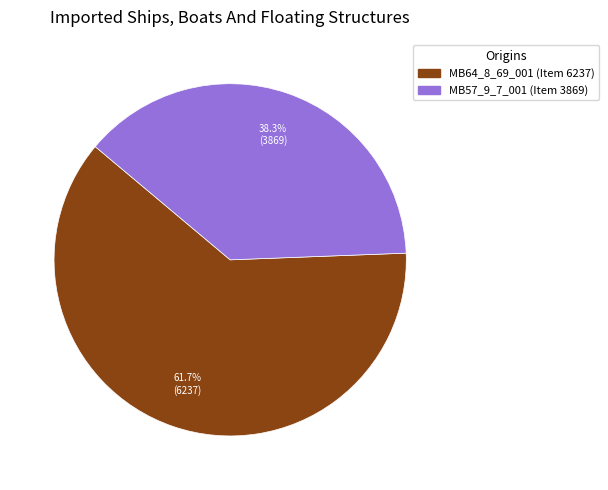

What percentage is the MB57_9_7_001 (Item 3869) slice, to the nearest percent?

38%